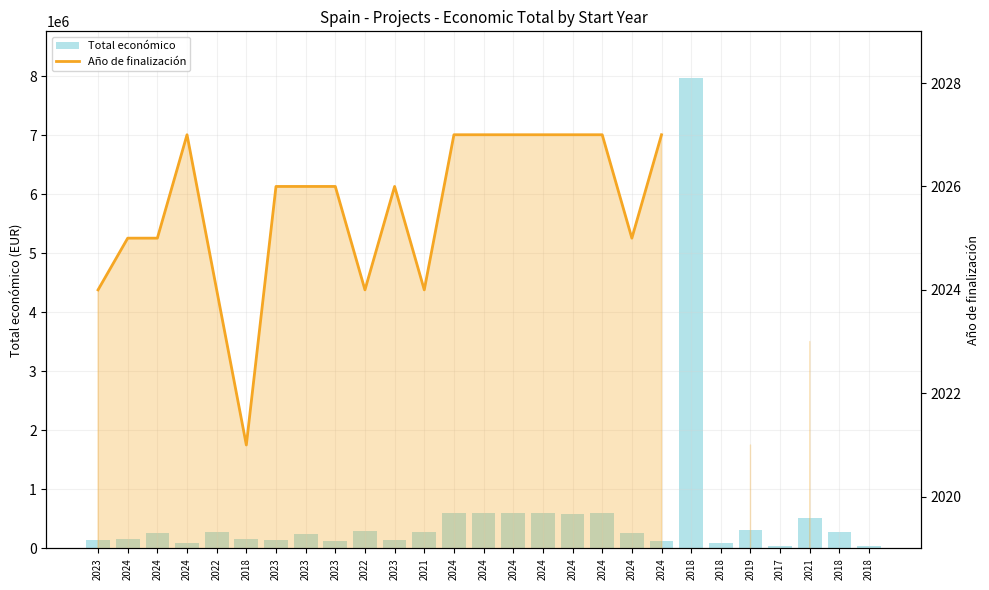

True or false: Total económico has a value of 7967413.0 at 2018.

True